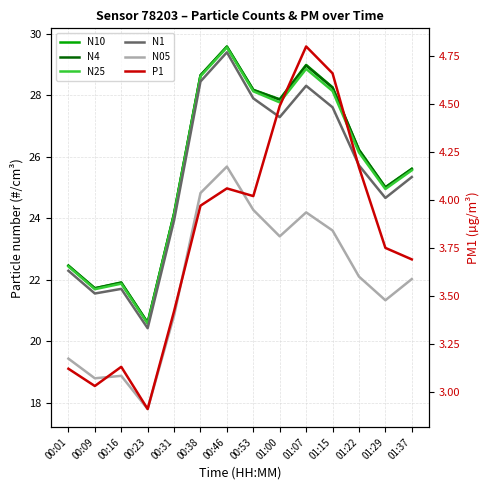

Reading left to right, transcribe all the data shown in this chart.

N10: 22.5	21.7	21.9	20.6	24.1	28.6	29.6	28.2	27.9	29.0	28.3	26.2	25.0	25.6
N4: 22.4	21.7	21.9	20.6	24.1	28.6	29.6	28.2	27.9	29.0	28.2	26.2	25.0	25.6
N25: 22.4	21.7	21.9	20.6	24.1	28.6	29.6	28.1	27.8	28.9	28.1	26.1	24.9	25.6
N1: 22.3	21.6	21.7	20.4	23.9	28.4	29.4	27.9	27.3	28.3	27.6	25.7	24.7	25.3
N05: 19.4	18.8	18.9	17.8	20.8	24.8	25.7	24.3	23.4	24.2	23.6	22.1	21.3	22.0
P1: 3.1	3.0	3.1	2.9	3.4	4.0	4.1	4.0	4.5	4.8	4.7	4.2	3.8	3.7